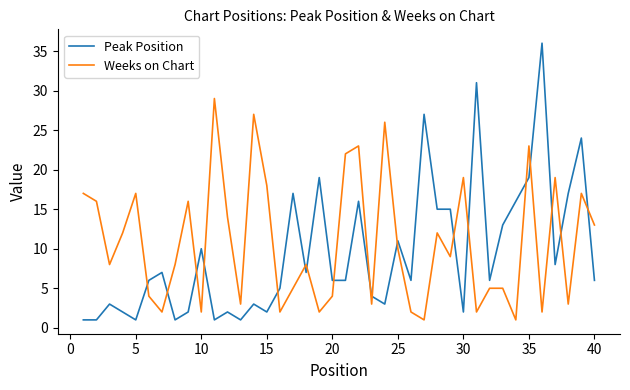

How many distinct data groups are displayed?

2